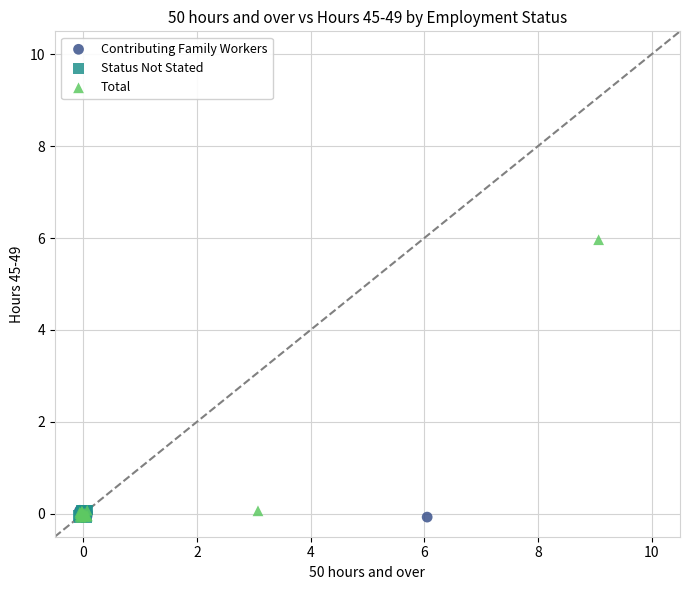

What are all the series names shown in the legend?

Contributing Family Workers, Status Not Stated, Total